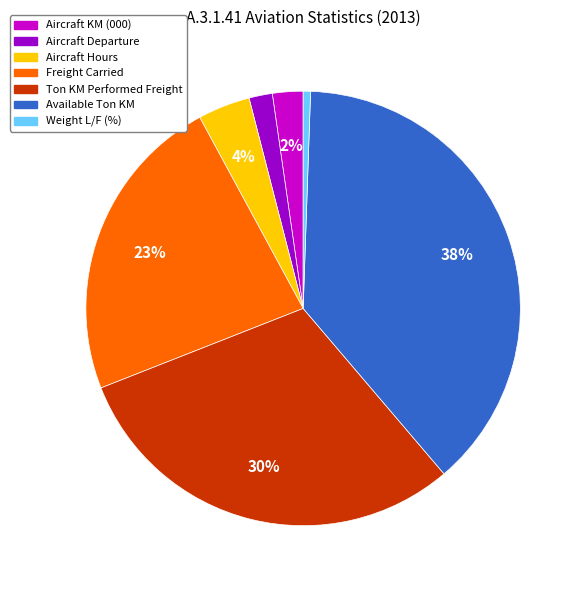

Approximately how many times larger is the value at Freight Carried compared to Ton KM Performed Freight?

0.8